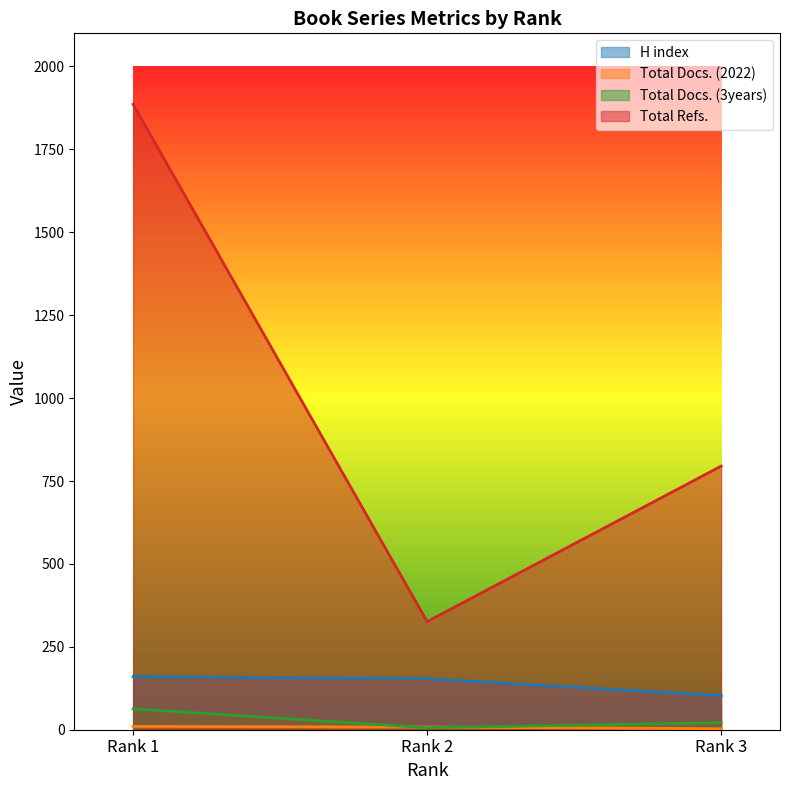

Reading left to right, list all the values displayed in this chart.

H index: 160	154	103
Total Docs. (2022): 10	8	3
Total Docs. (3years): 63	6	21
Total Refs.: 1886	326	795